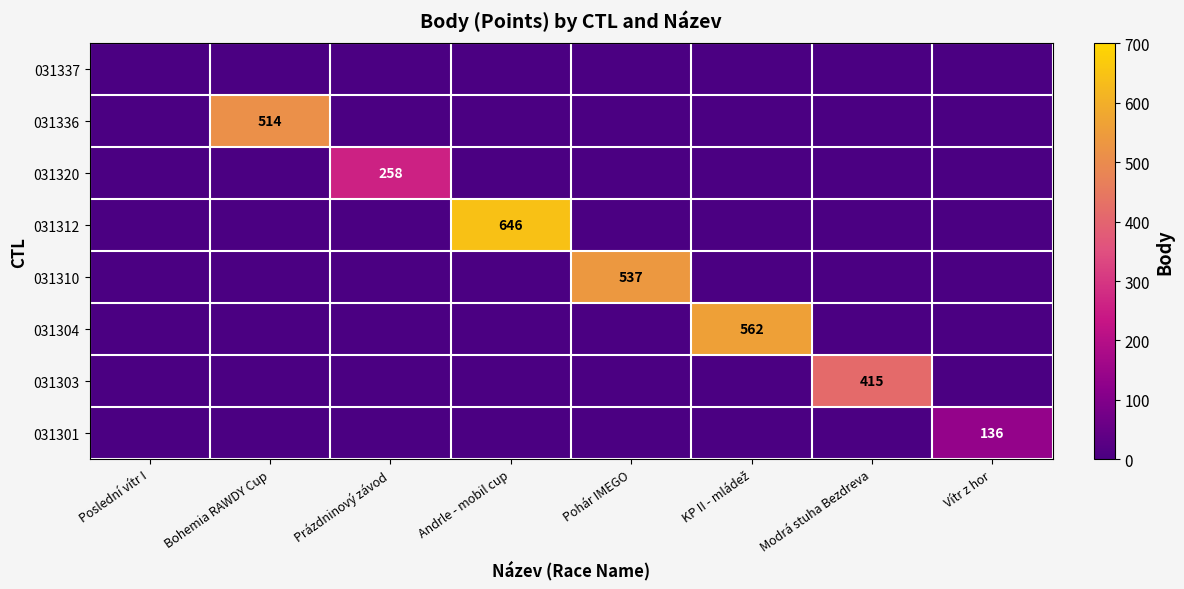

Which category has the lowest value across all series?

Poslední vítr I